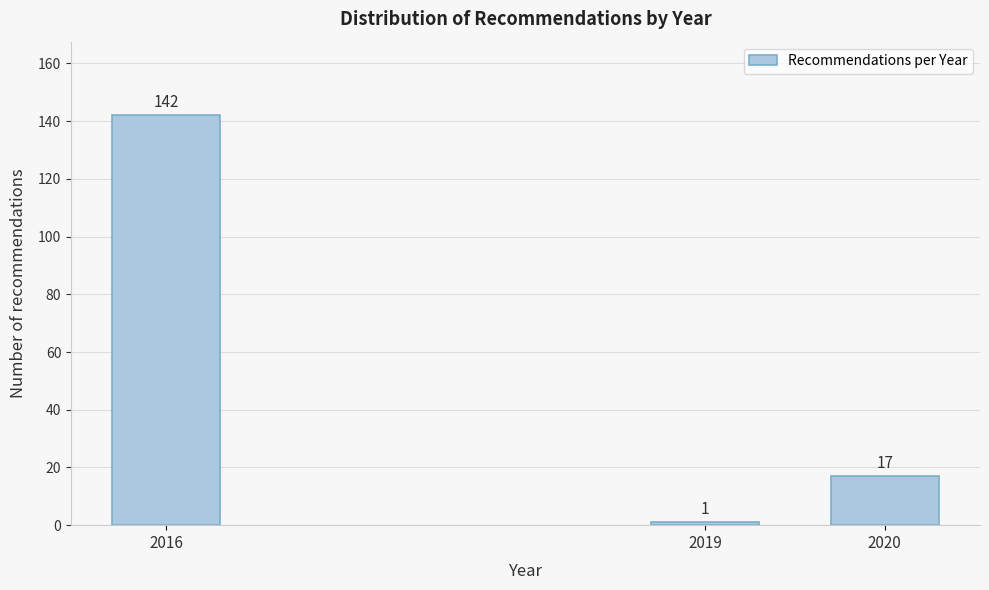

Reading left to right, extract all data points from this chart.

2016=142	2019=1	2020=17